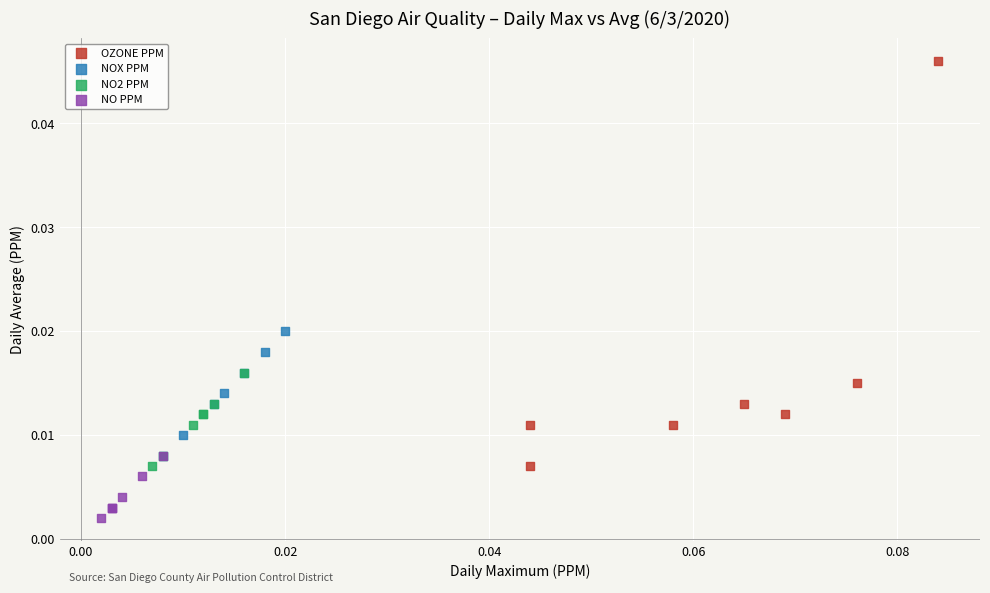

What are all the series names shown in the legend?

OZONE PPM, NOX PPM, NO2 PPM, NO PPM